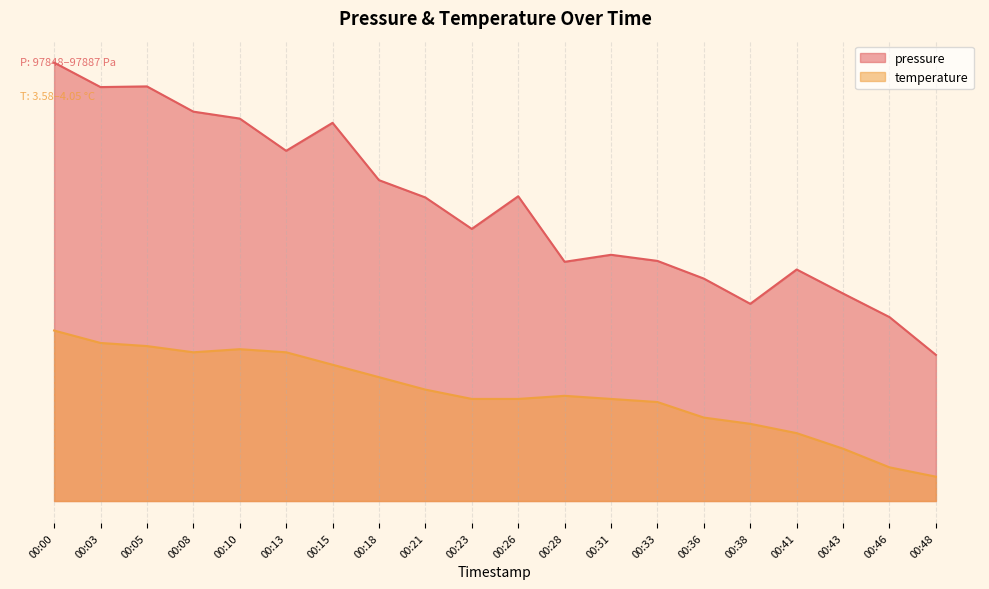

What are all the series names shown in the legend?

pressure, temperature